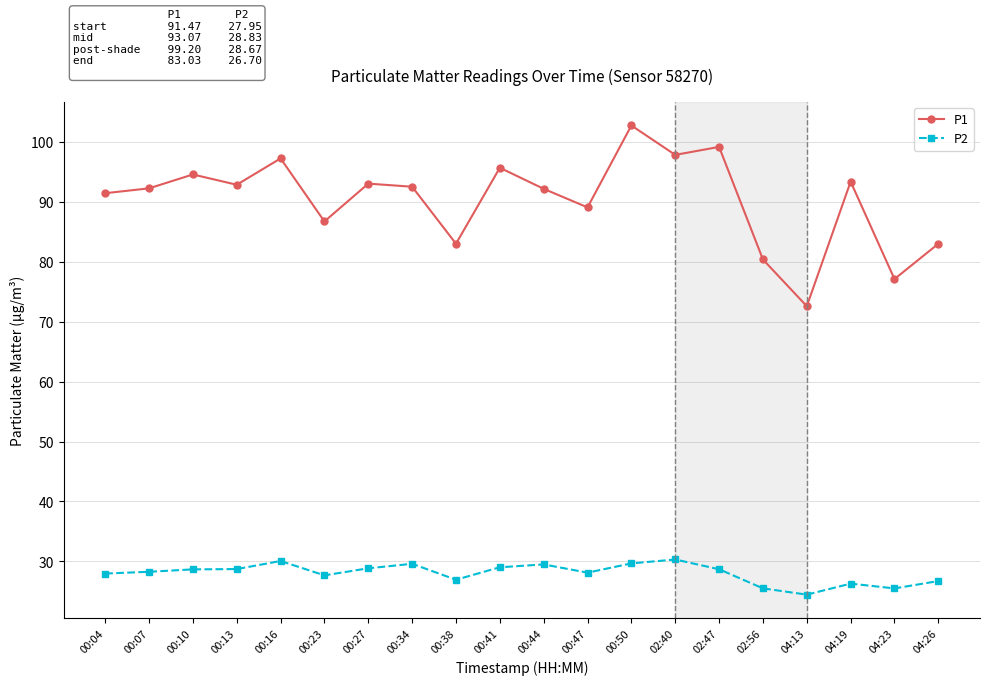

The P2 series shows 26.9 at 00:38. True or false?

True